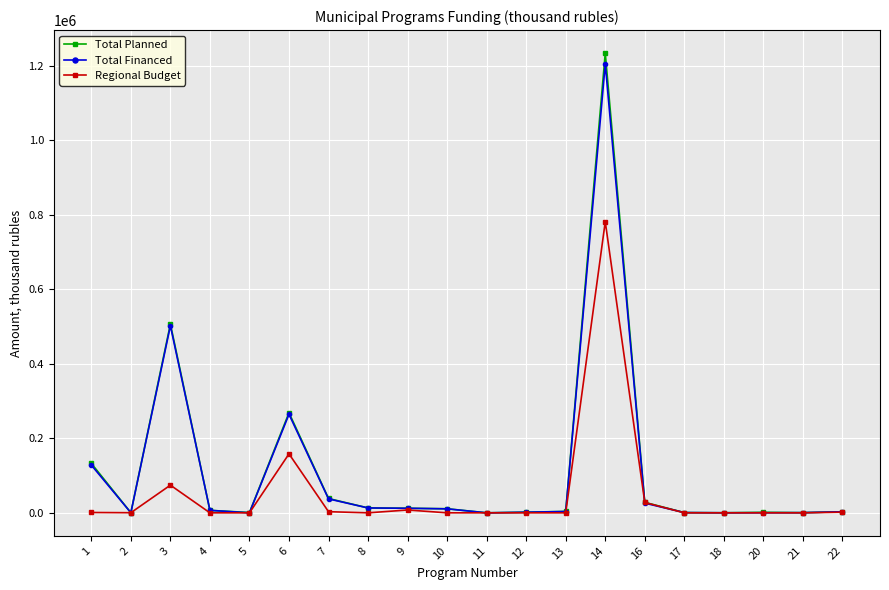

What is the maximum value for Total Financed?

1204970.6